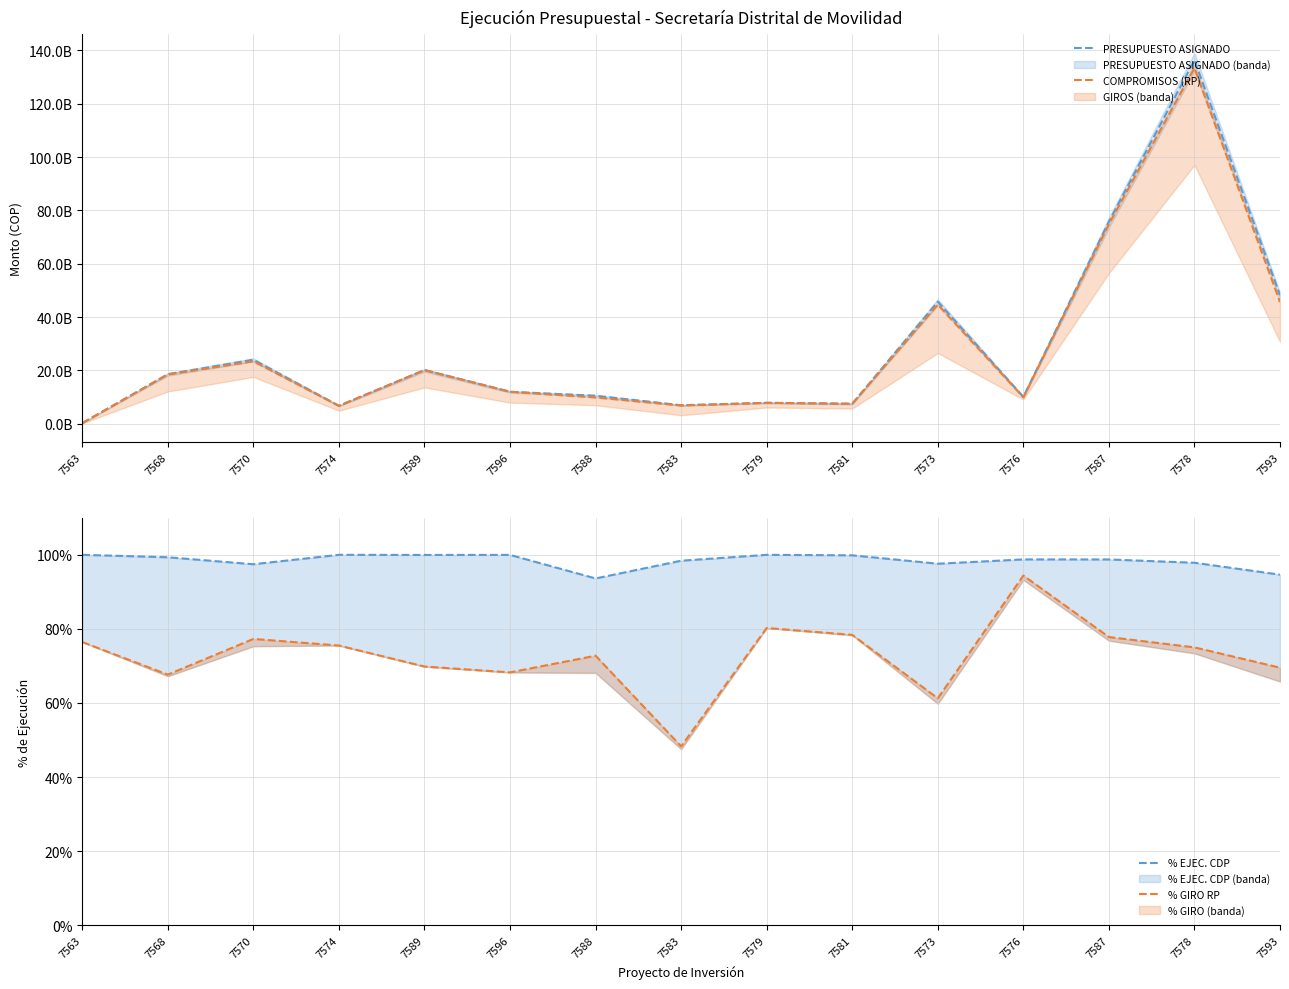

What is the difference between the maximum and second lowest values in the % GIRO RP series?

0.3